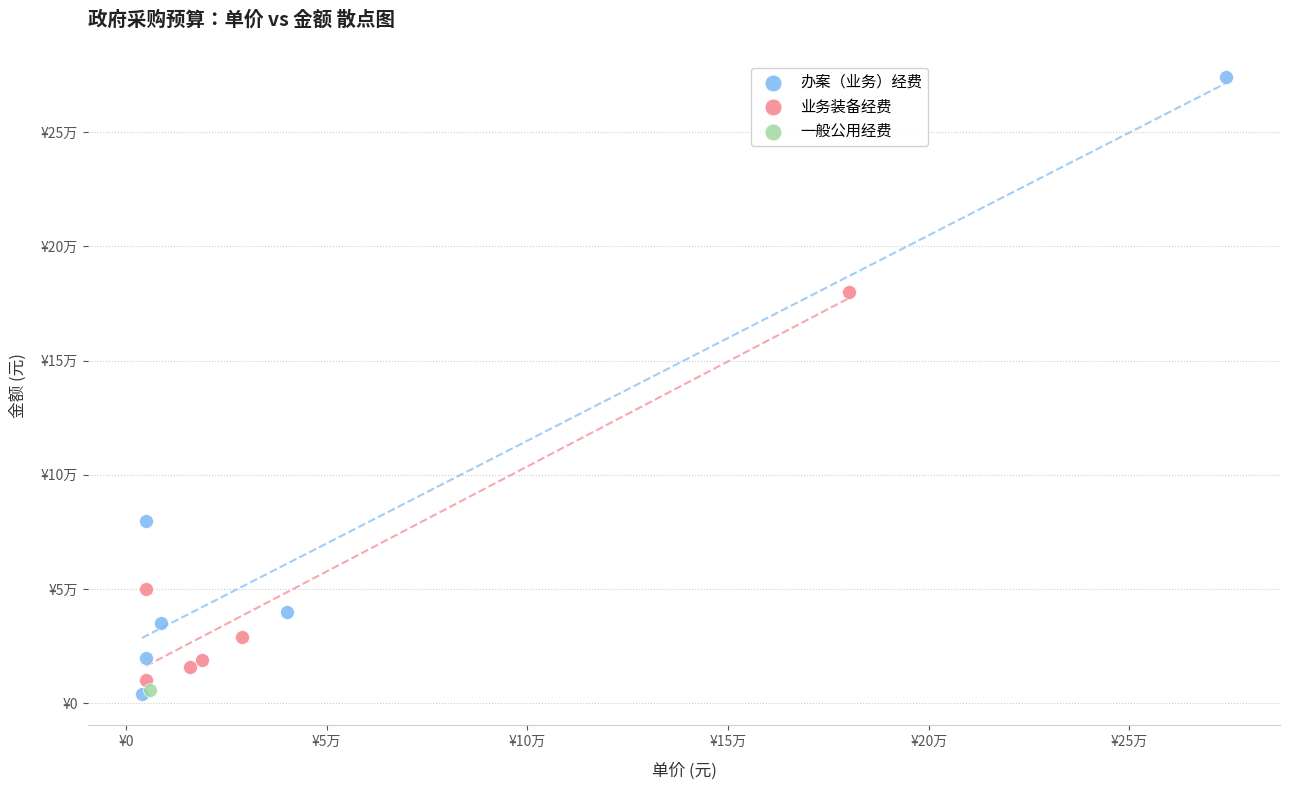

Which series reaches the maximum Y coordinate?

办案（业务）经费